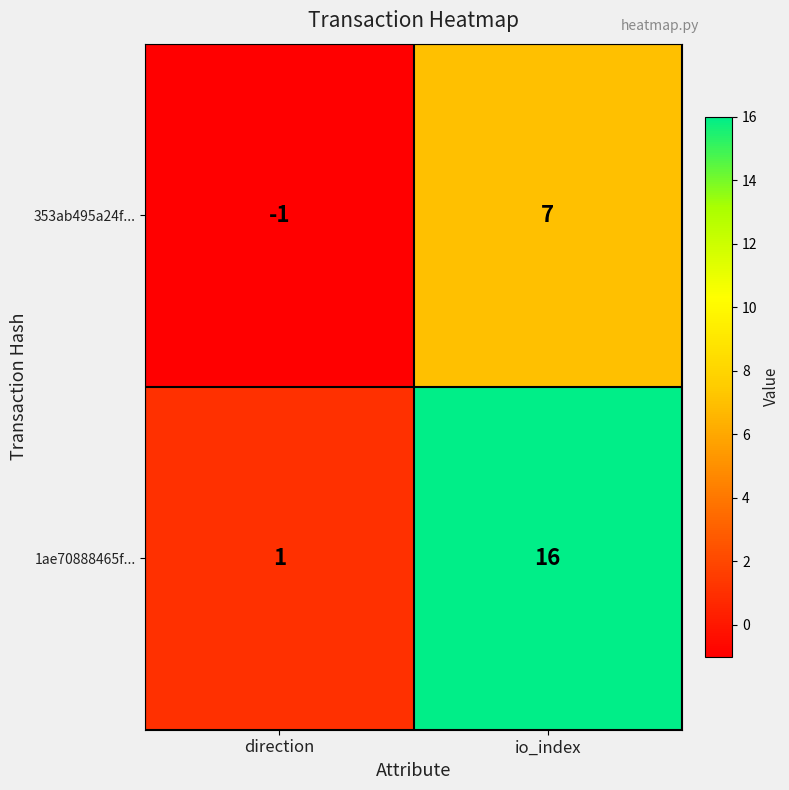

Count the number of categories in the chart.

2